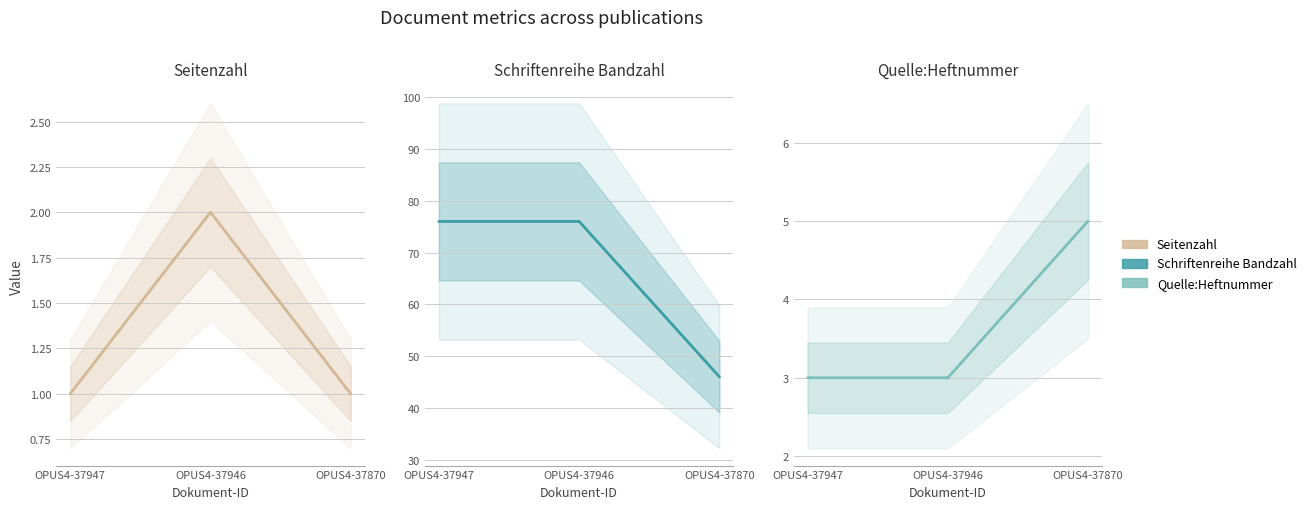

Reading left to right, what are all the values shown in this chart?

Seitenzahl: 1	2	1
Schriftenreihe Bandzahl: 76	76	46
Quelle:Heftnummer: 3	3	5